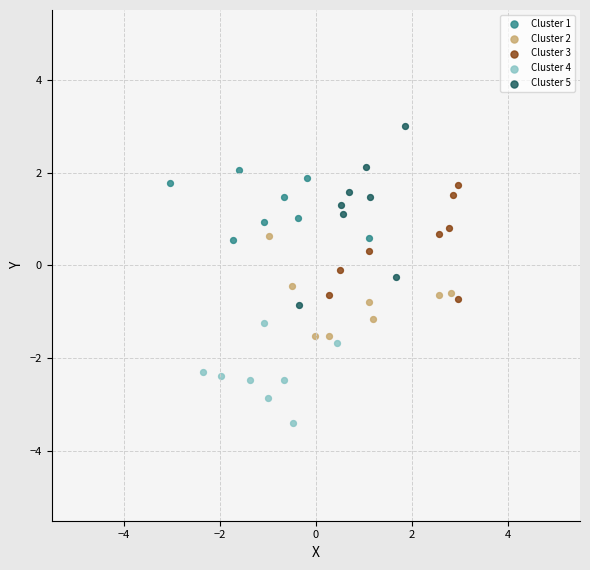

Which series contains the highest Y value?

Cluster 5